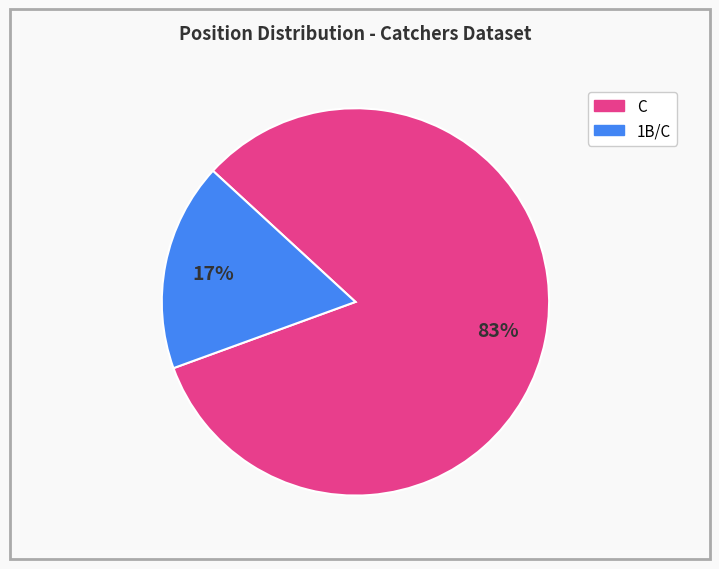

Is there a majority slice in this chart?

Yes